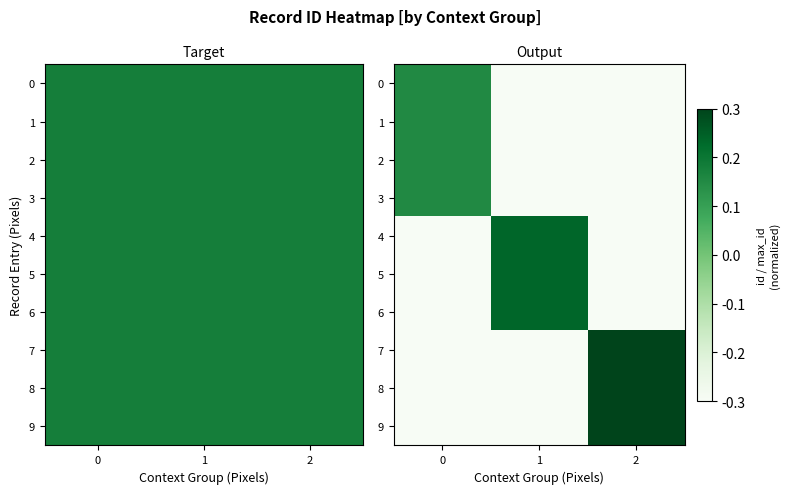

What is the difference between the 2 values at 2 and 0?

0.5